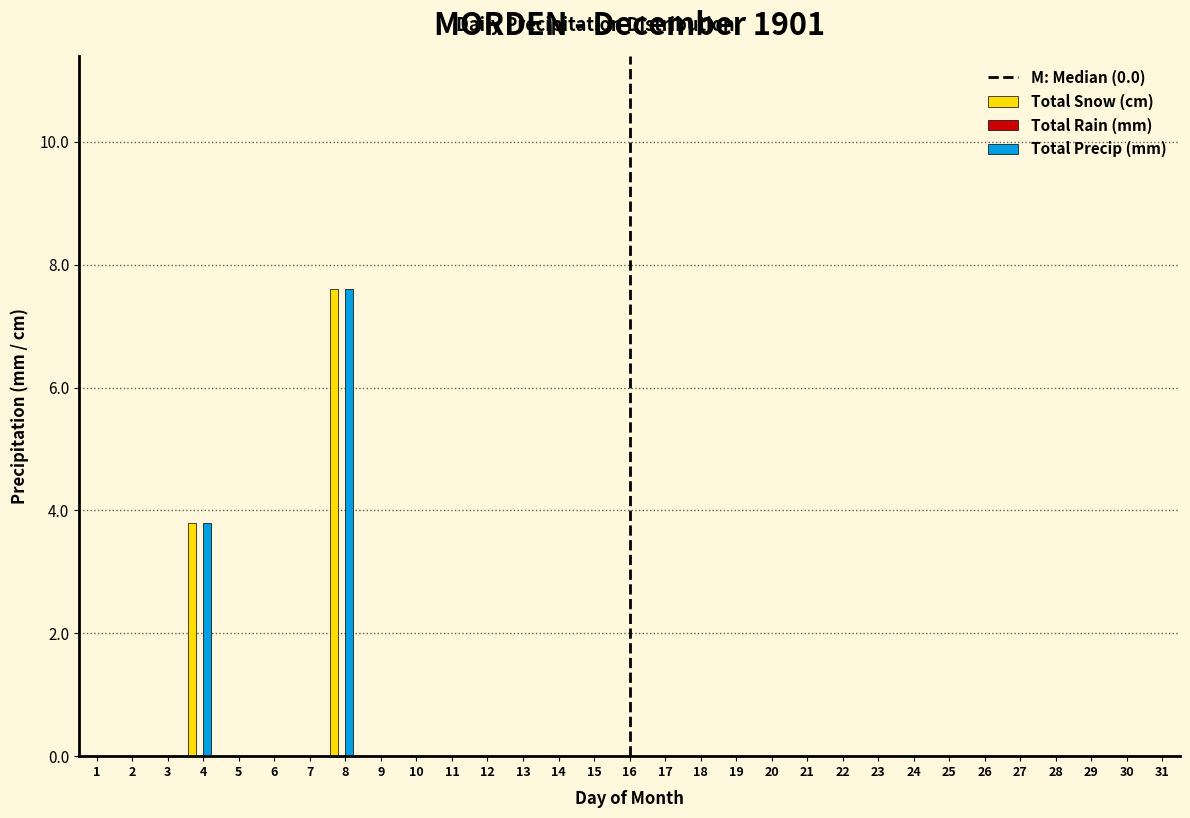

At which category is the sum across all series the highest?

8